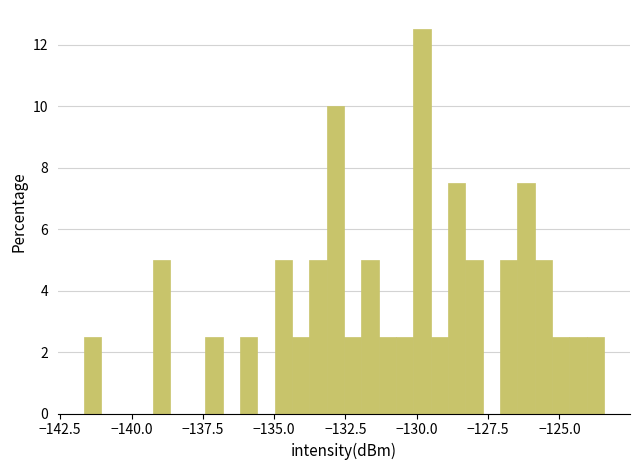

Read against the x-axis, roughly where is the centre of the tallest bar?

-130.0